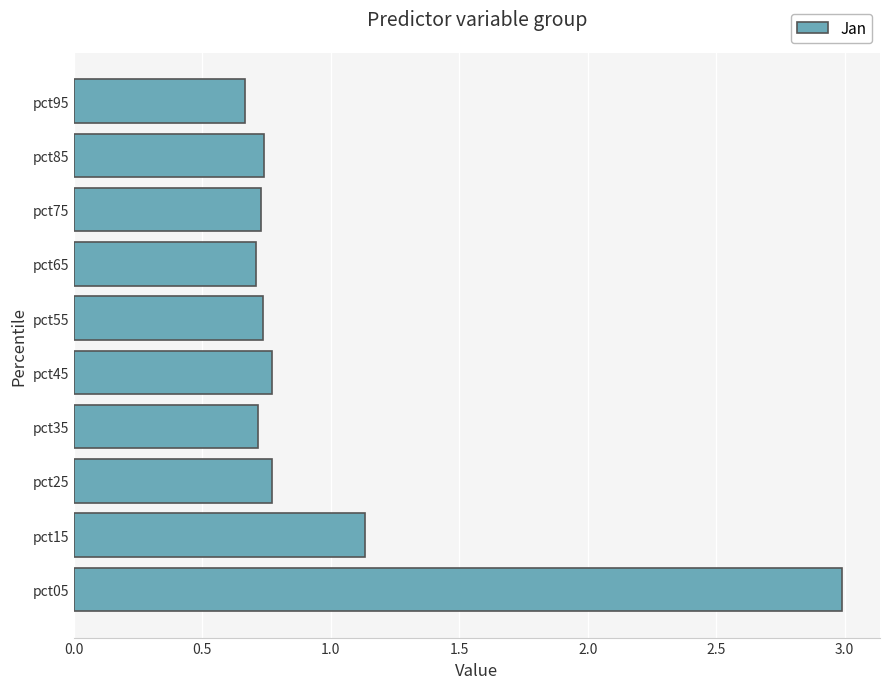

Between pct45 and pct05, which is larger?

pct05